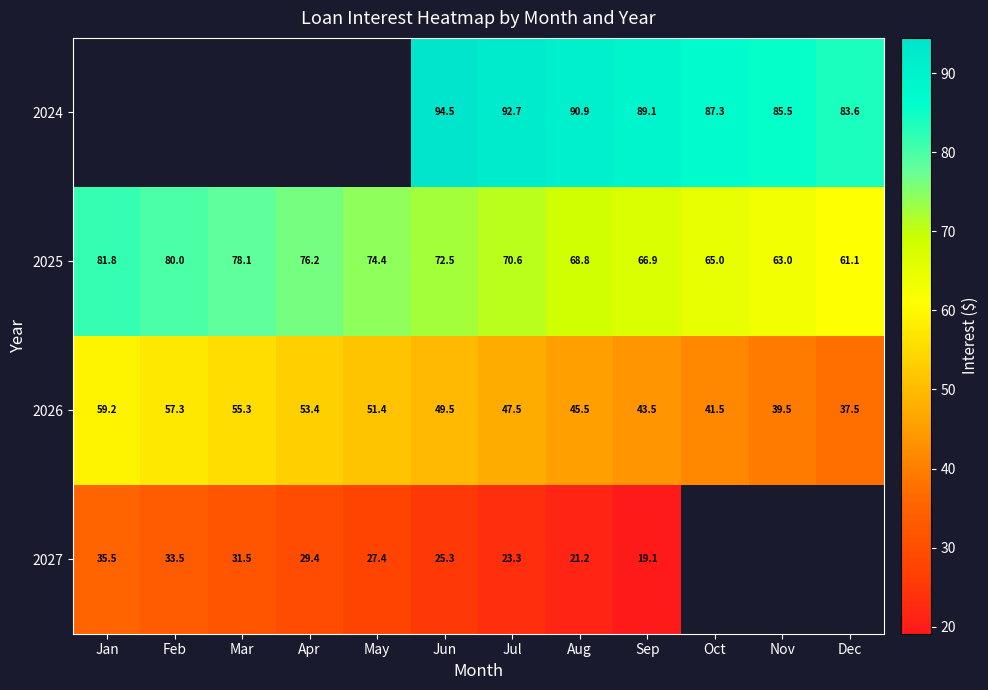

Where is 2025 nearest to the value 71?

Jul